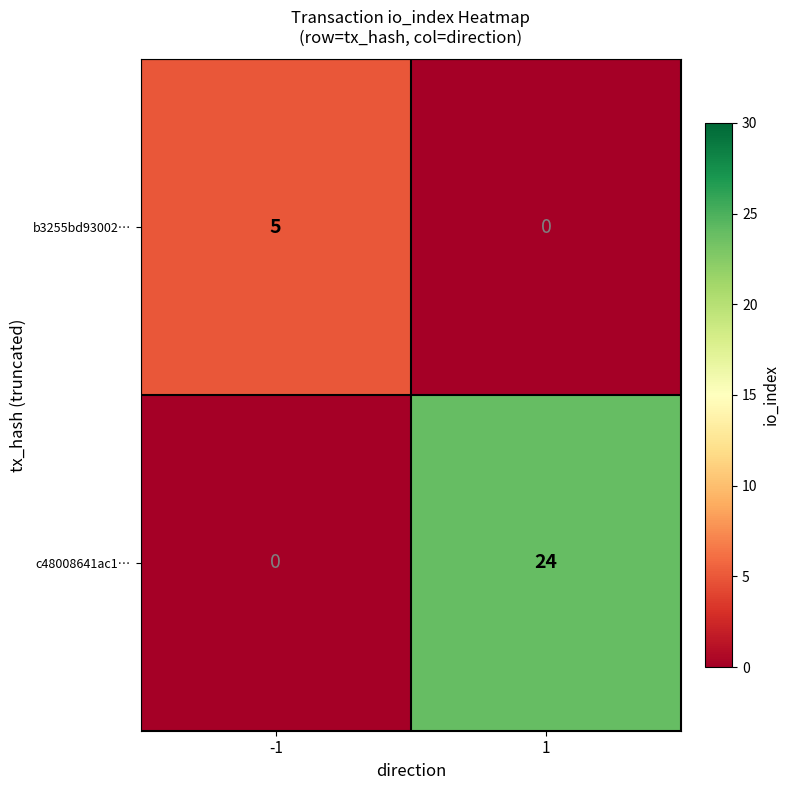

Rank the series at 1 from highest to lowest value.

c48008641ac1…, b3255bd93002…